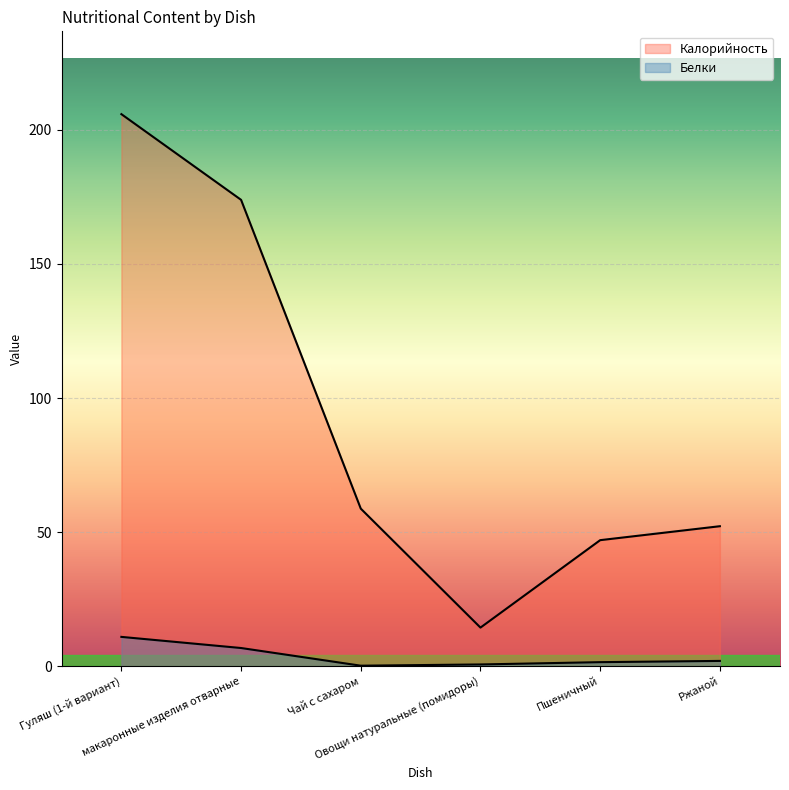

Reading right to left, transcribe all the data shown in this chart.

Калорийность: 52.2	47.0	14.4	58.8	173.9	205.8
Белки: 2.0	1.5	0.7	0.2	6.8	10.9